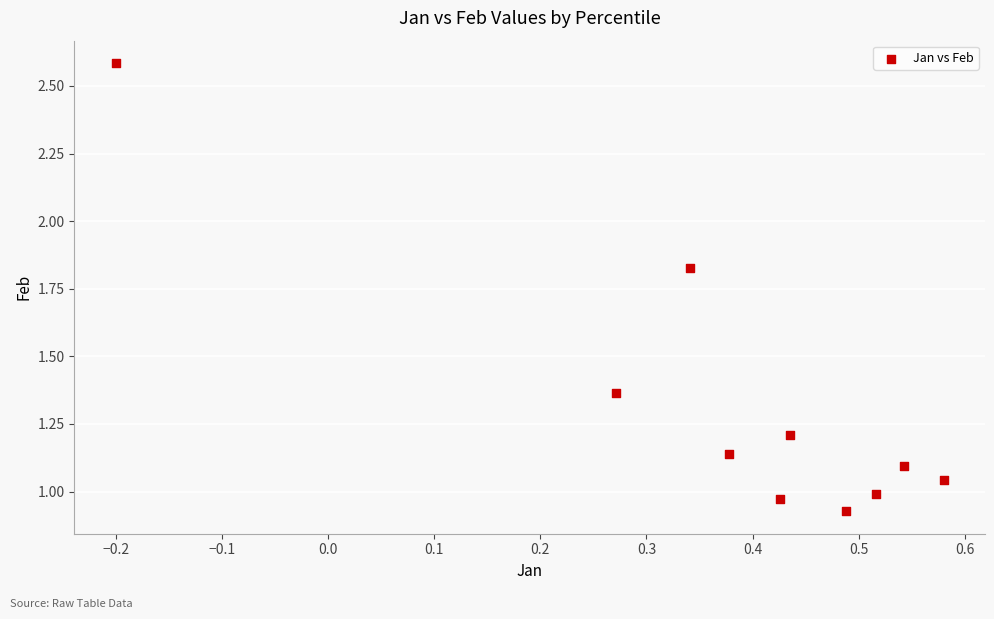

What is the average X value?

0.4